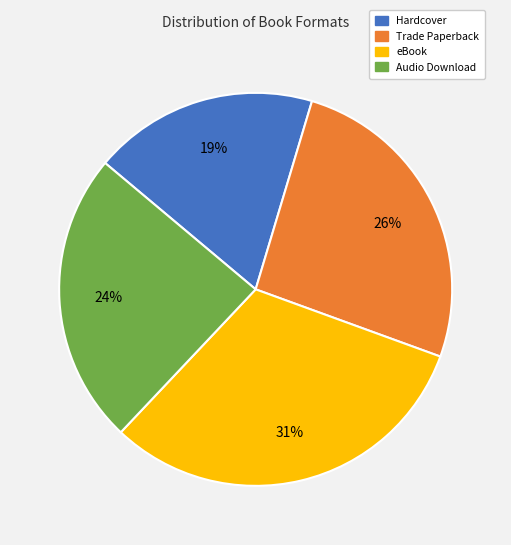

To the nearest percent, what is the average slice percentage?

25%